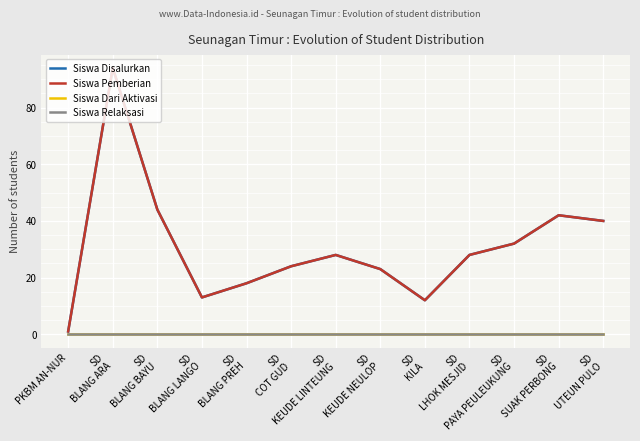

Is this an area chart (filled region under the line)?

No